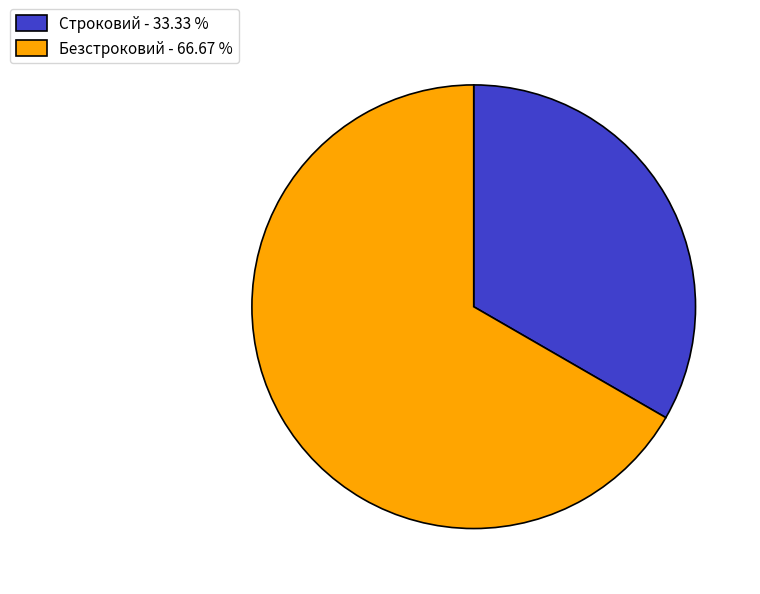

Approximately how many times larger is the value at Строковий compared to Безстроковий?

0.5